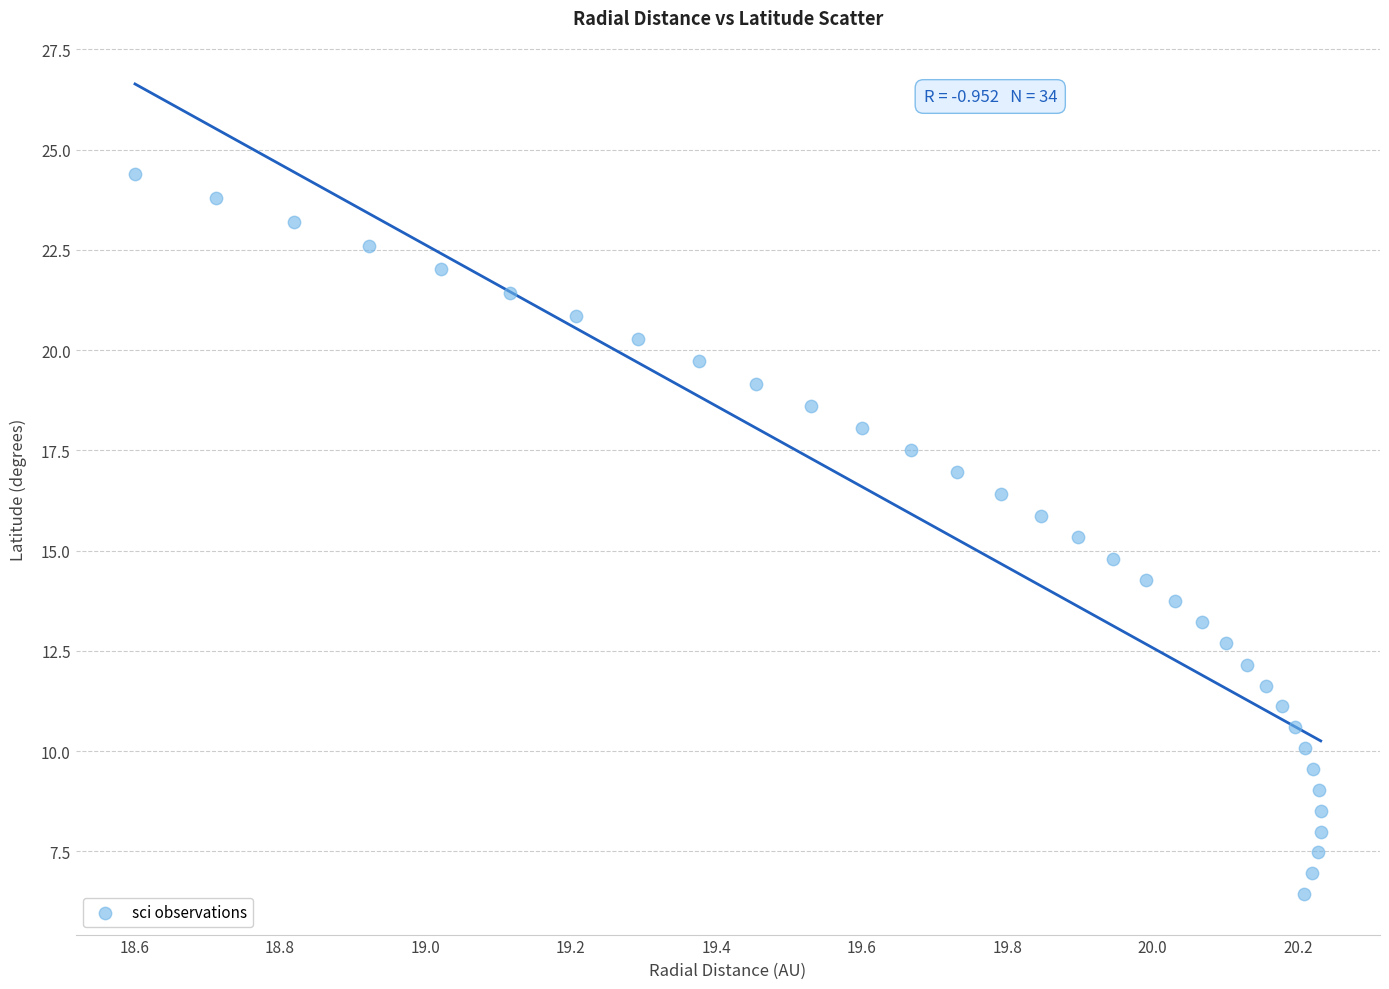

What is the range of Y values (max minus min)?

18.0